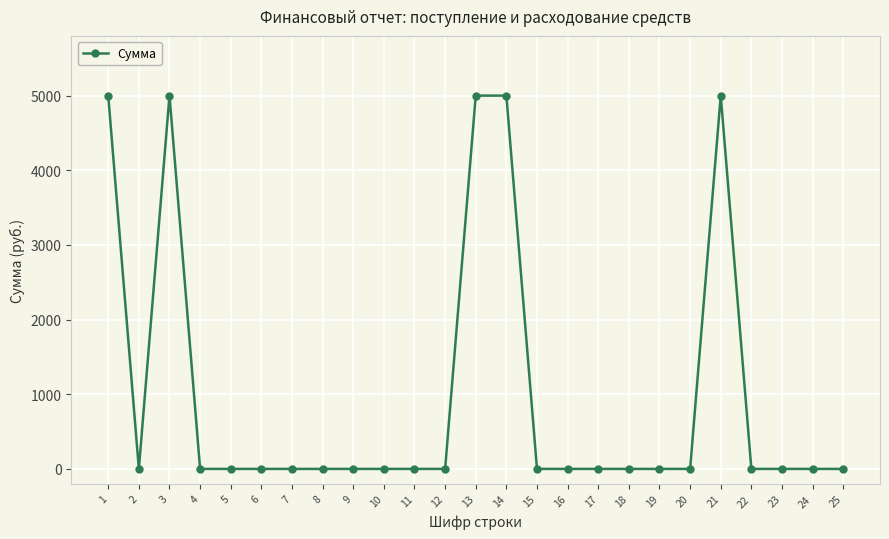

What is the maximum value shown in the chart?

5000